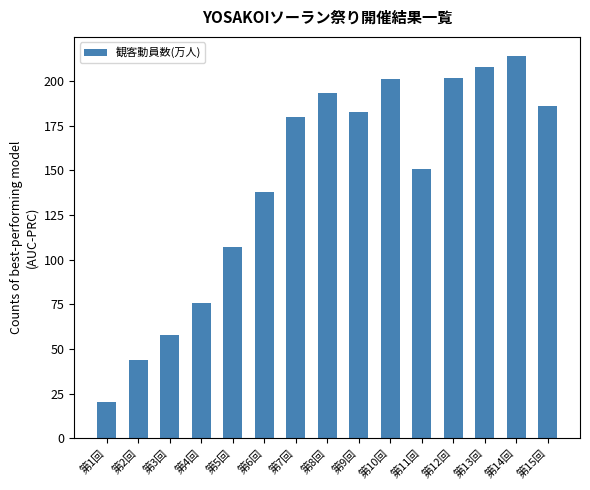

Are the bars horizontal?

No